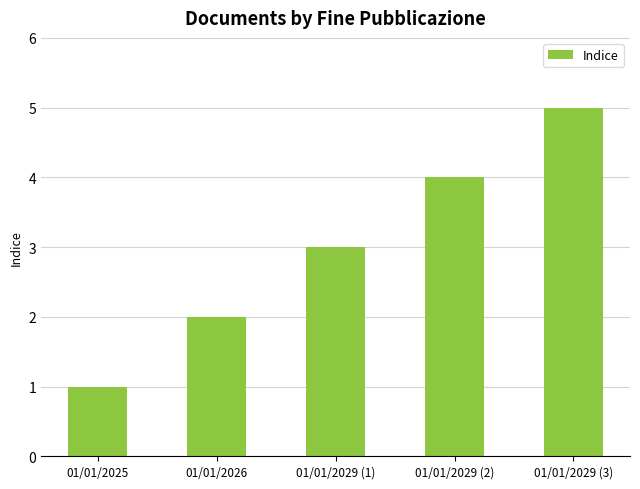

At which category does the chart reach its peak across all series?

01/01/2029 (3)